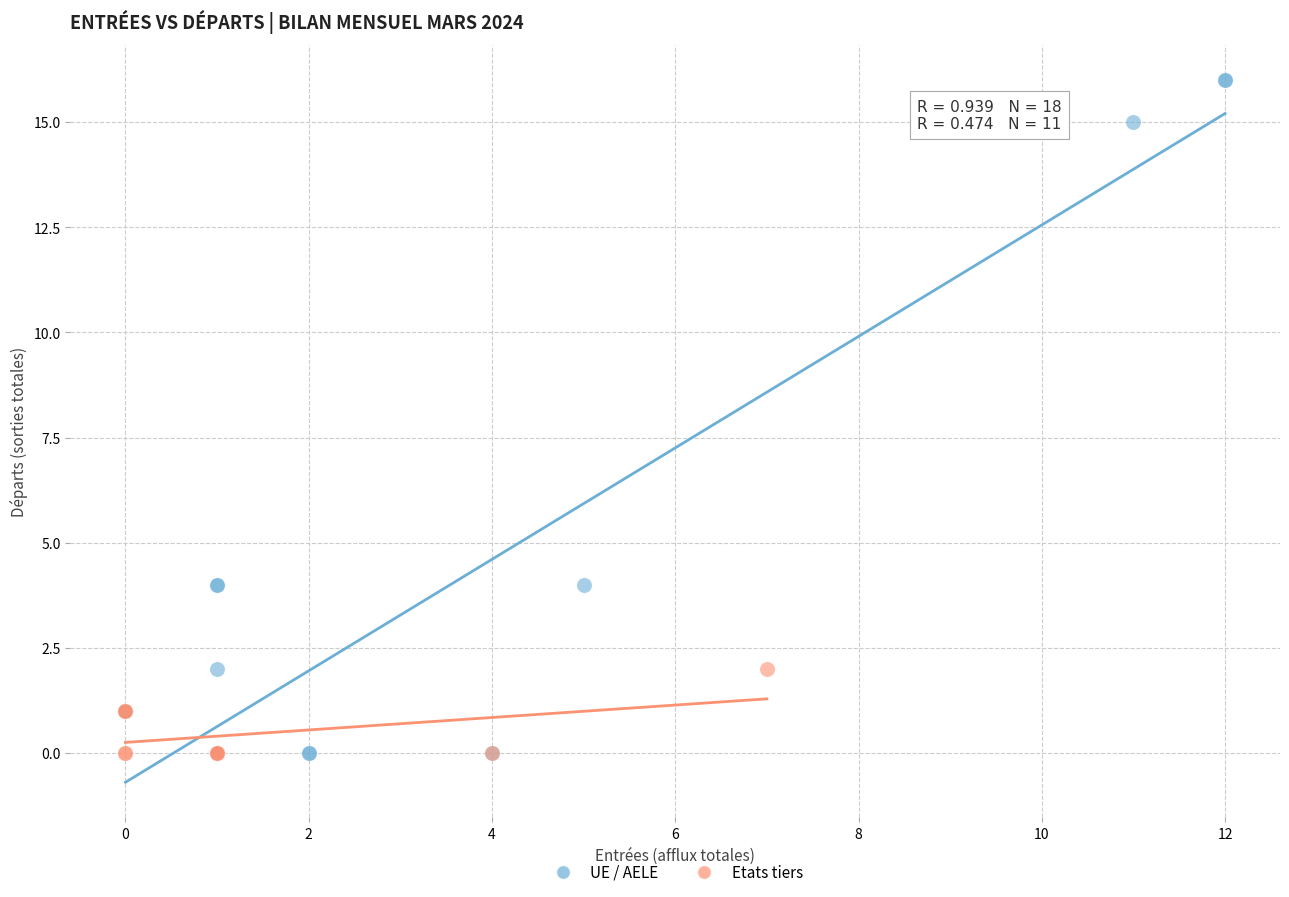

Which series has the widest spread of Y values?

UE / AELE